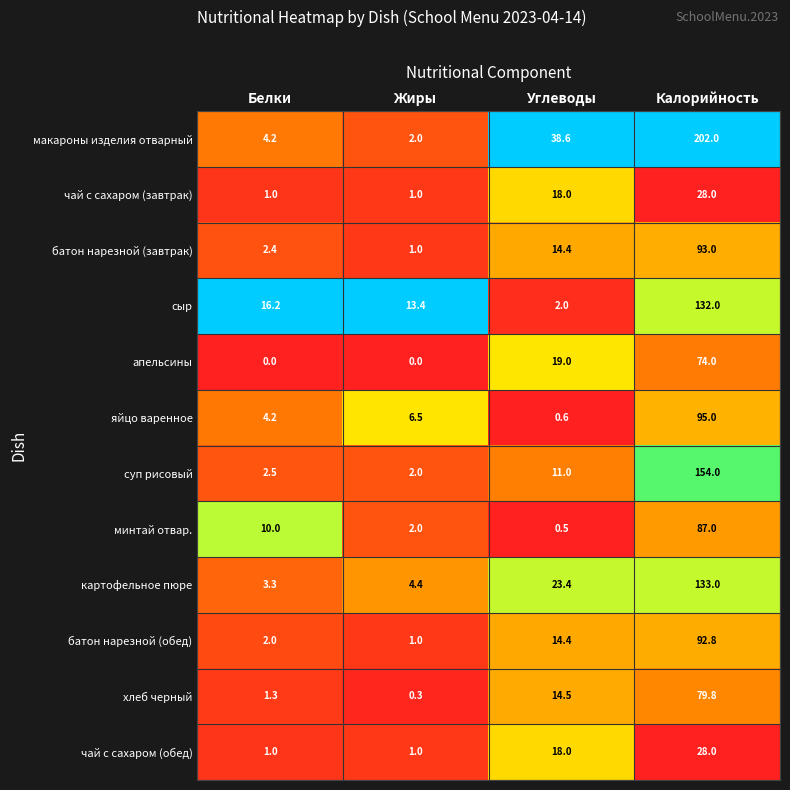

List the labels in order of макароны изделия отварный value, largest first.

Калорийность, Углеводы, Белки, Жиры